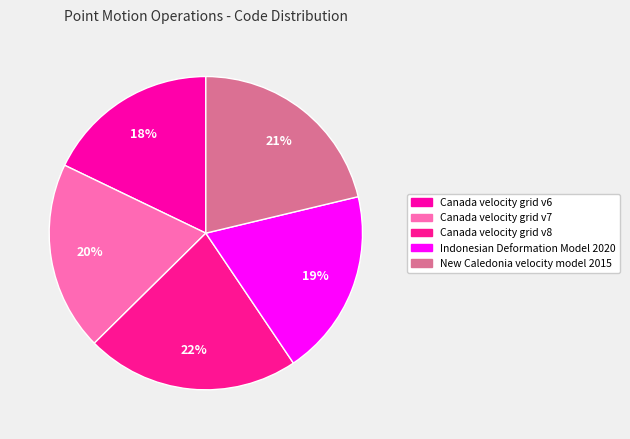

Does Canada velocity grid v7 account for over 50% of the chart?

No